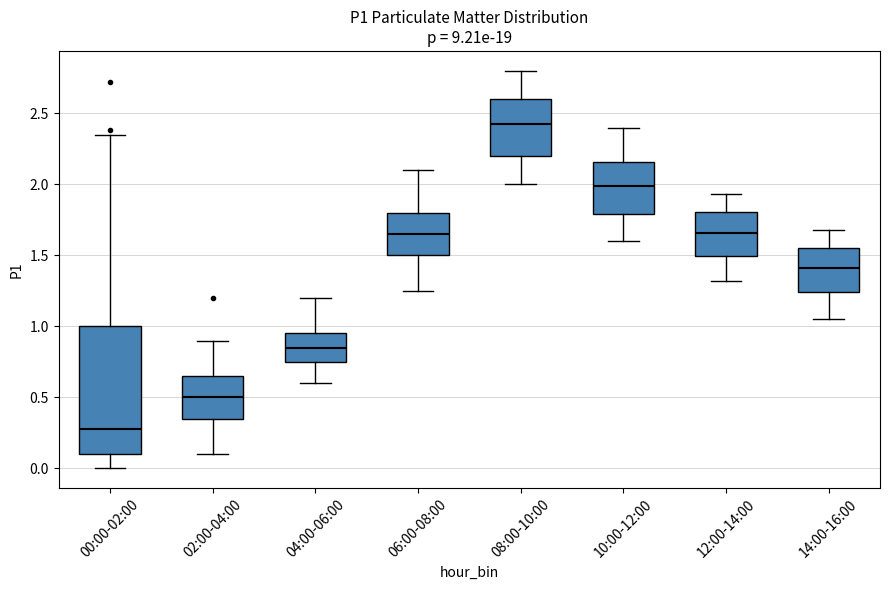

Reading left to right, transcribe this box plot: for each box, give where its median line is, the range the box spans, and where its two whiskers end, as read against the y-axis. The values are not printed on the chart, so give them approximately, as read against the axis.

00:00-02:00: median 0.30, box 0.10 to 1.00, whiskers 0.00 to 2.35
02:00-04:00: median 0.50, box 0.35 to 0.65, whiskers 0.10 to 0.90
04:00-06:00: median 0.85, box 0.75 to 0.95, whiskers 0.60 to 1.20
06:00-08:00: median 1.65, box 1.50 to 1.80, whiskers 1.25 to 2.10
08:00-10:00: median 2.45, box 2.20 to 2.60, whiskers 2.00 to 2.80
10:00-12:00: median 2.00, box 1.80 to 2.15, whiskers 1.60 to 2.40
12:00-14:00: median 1.65, box 1.50 to 1.80, whiskers 1.30 to 1.95
14:00-16:00: median 1.40, box 1.25 to 1.55, whiskers 1.05 to 1.70